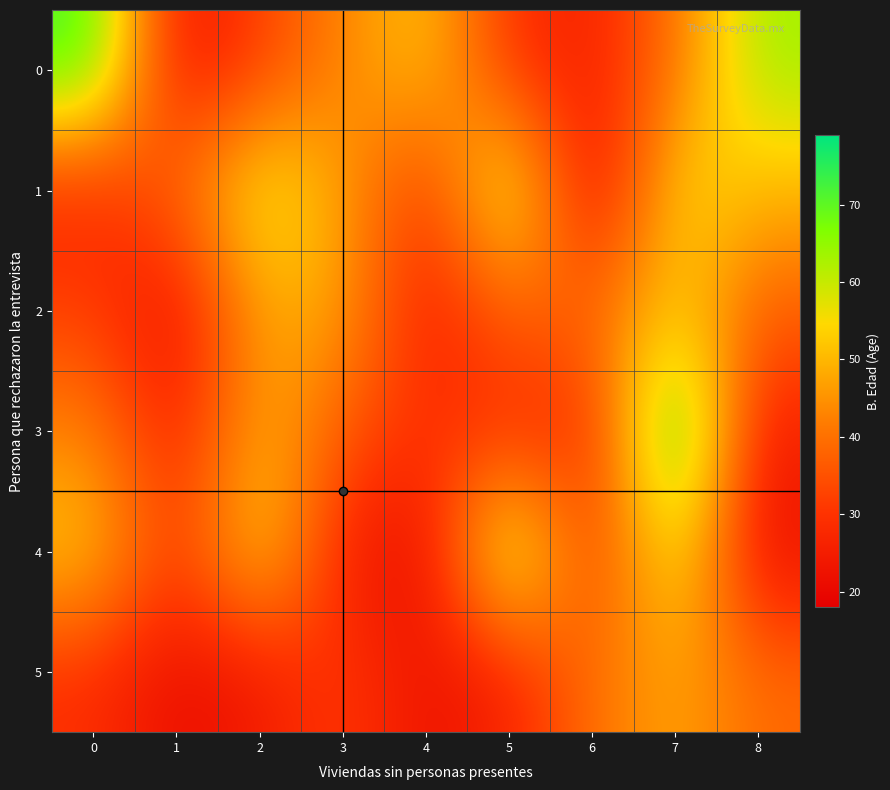

What is the total value across all series at 0?

257